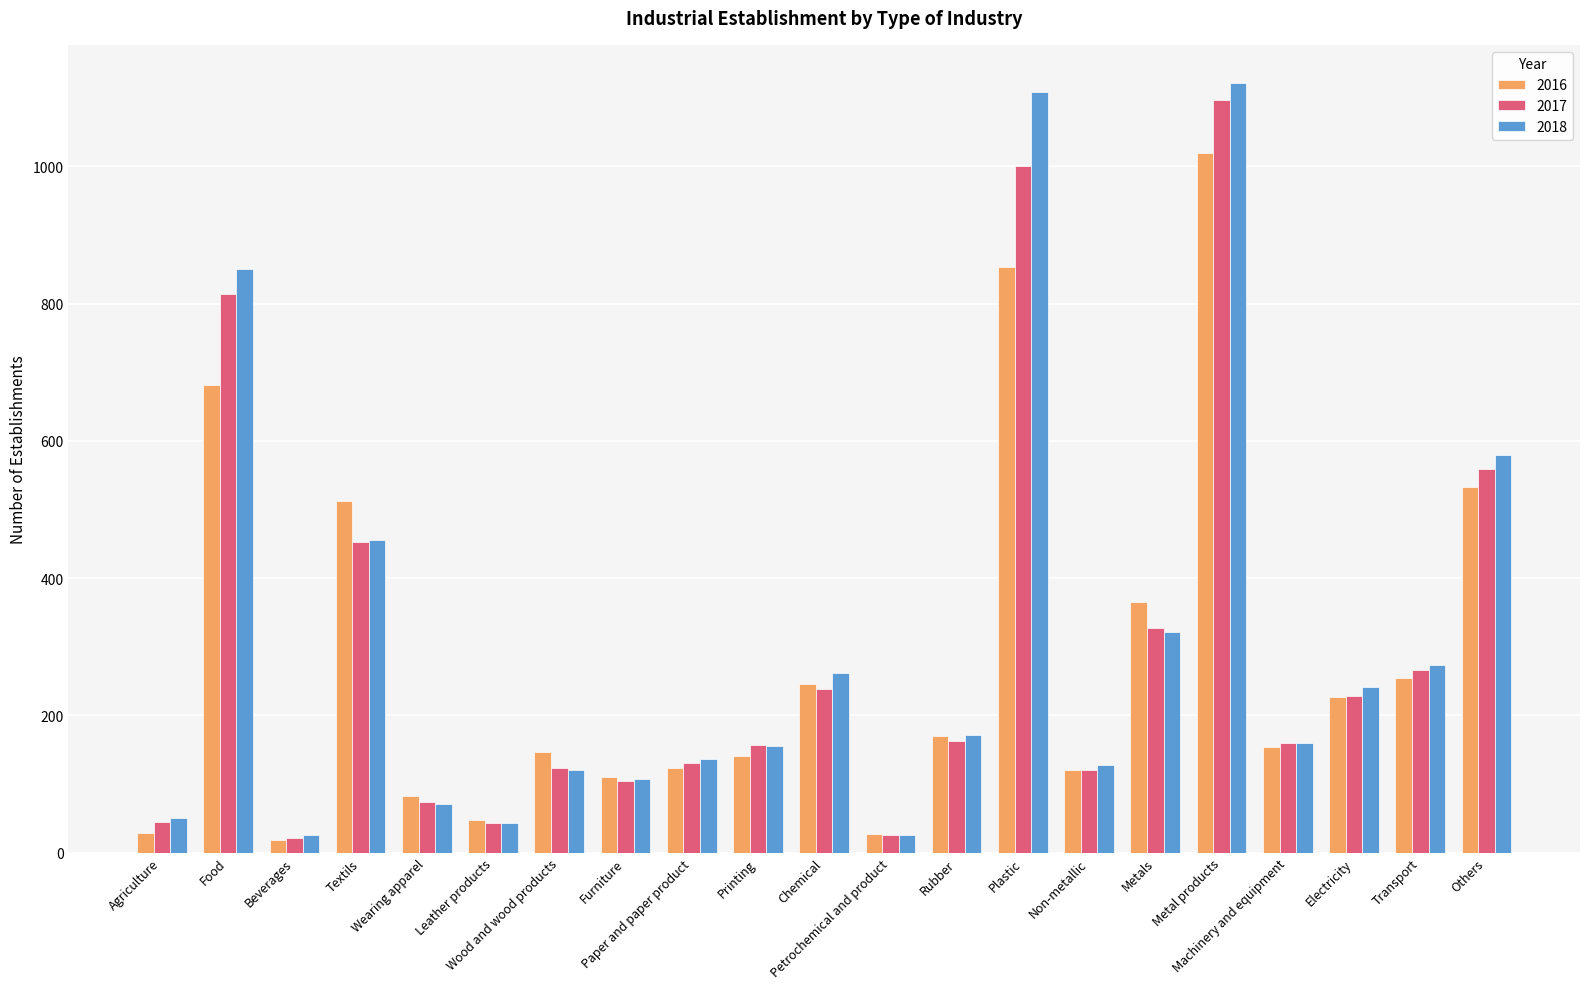

True or false: 2018 has a value of 228 at Textils.

False